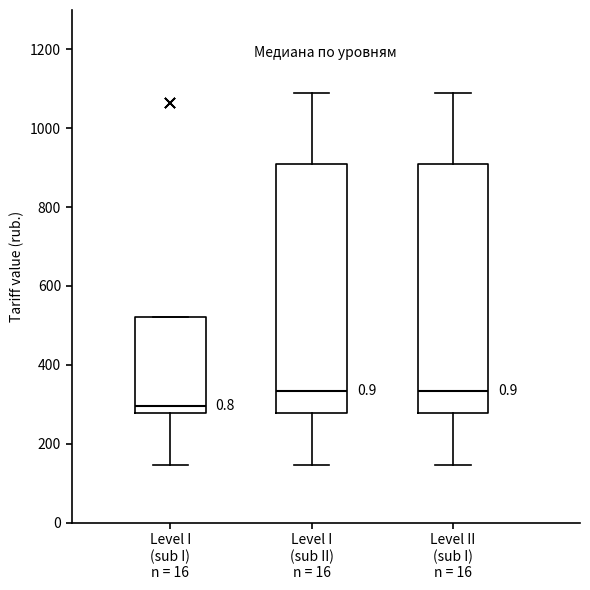

Where does the lower whisker of the box for Level I (sub II) n = 16 end on the y-axis? The values are not printed on the chart, so give them approximately, as read against the axis.

140